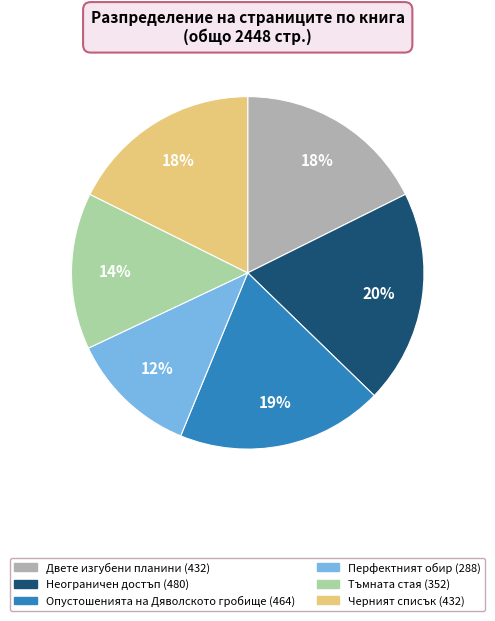

Is it true that Опустошенията на Дяволското гробище is 19% of the pie?

True